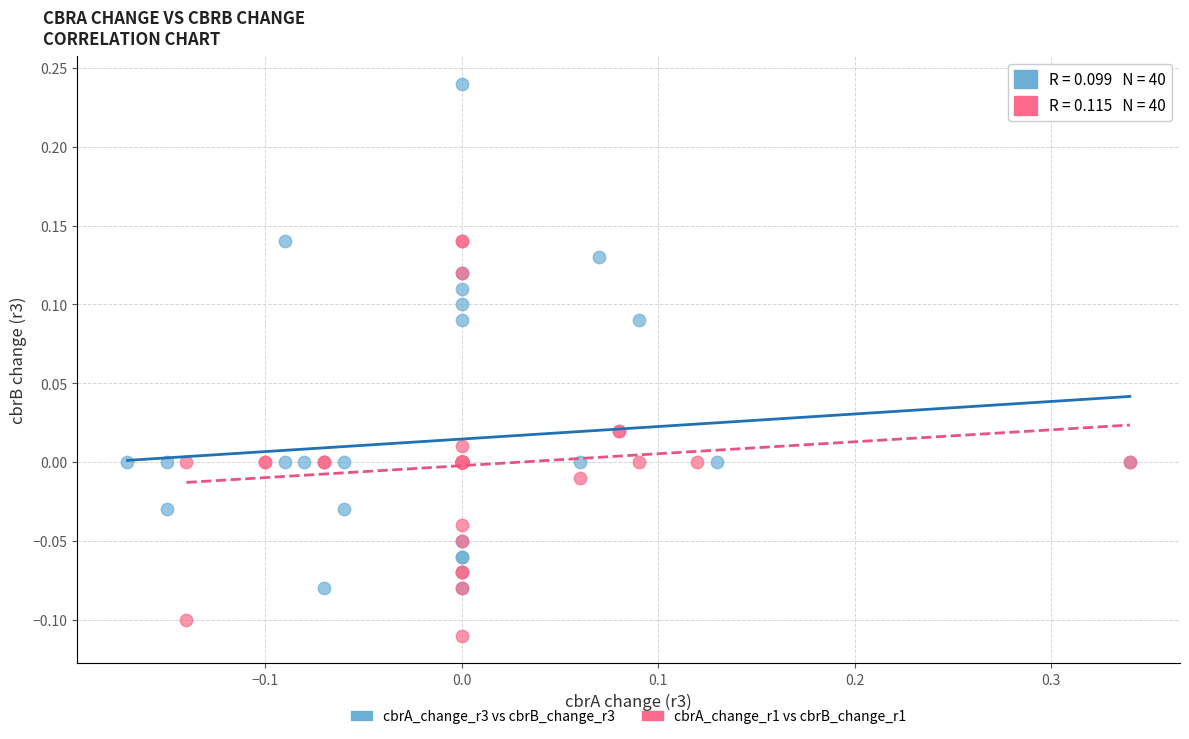

Which series reaches the minimum Y coordinate?

cbrA_change_r1 vs cbrB_change_r1